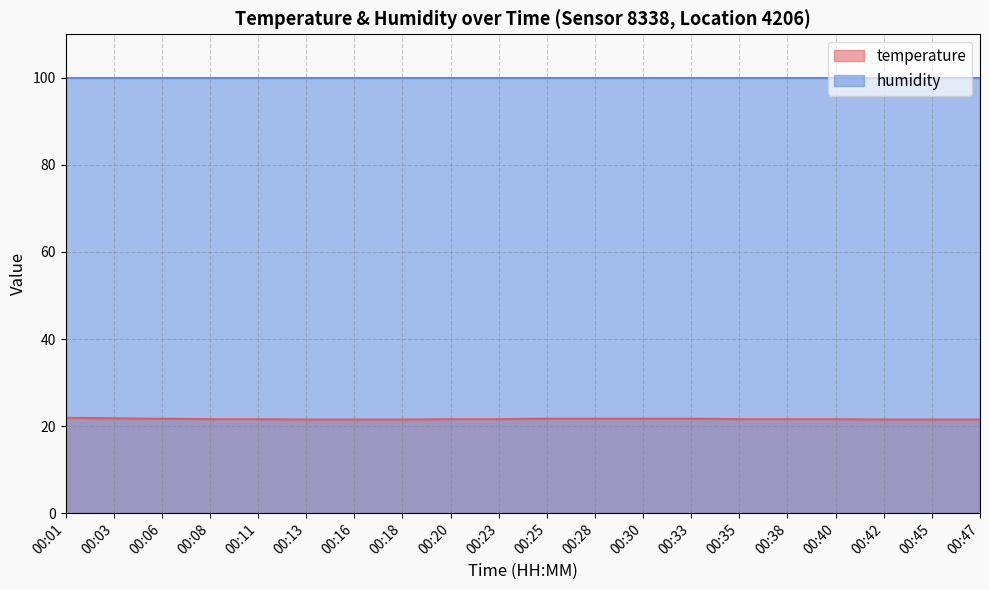

How many values are between 21 and 22?

20